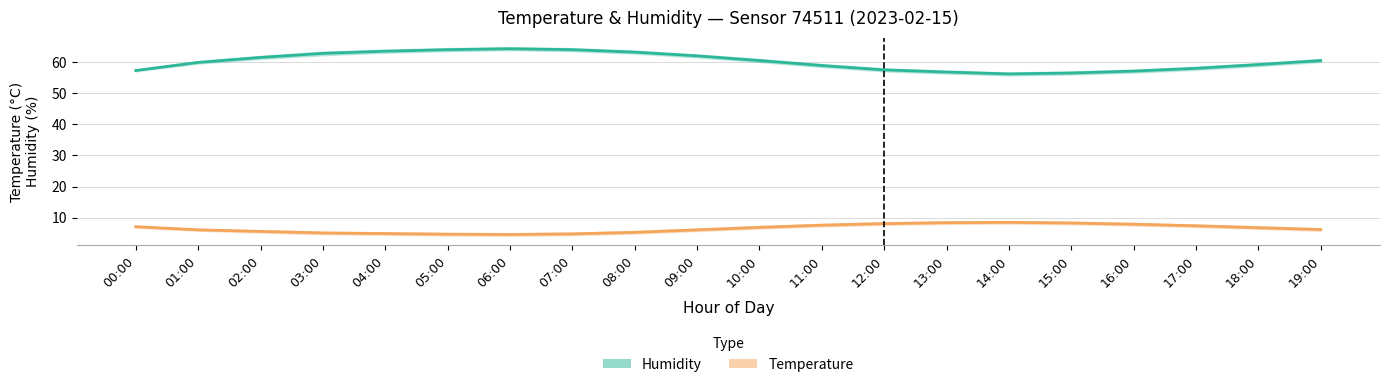

The value of Temperature at 08:00 is 5.3. True or false?

True